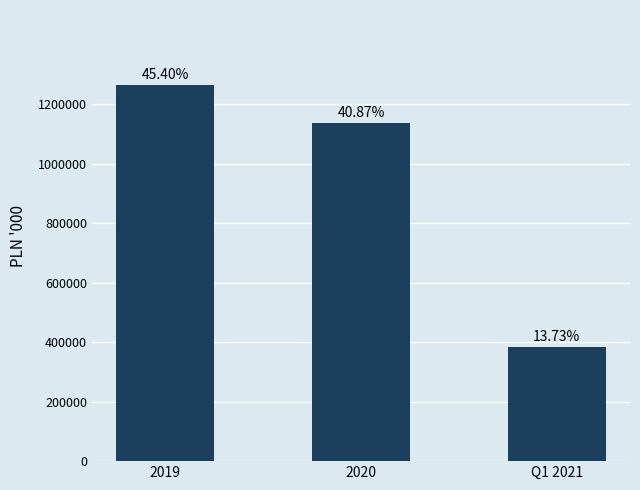

Are the bars horizontal?

No